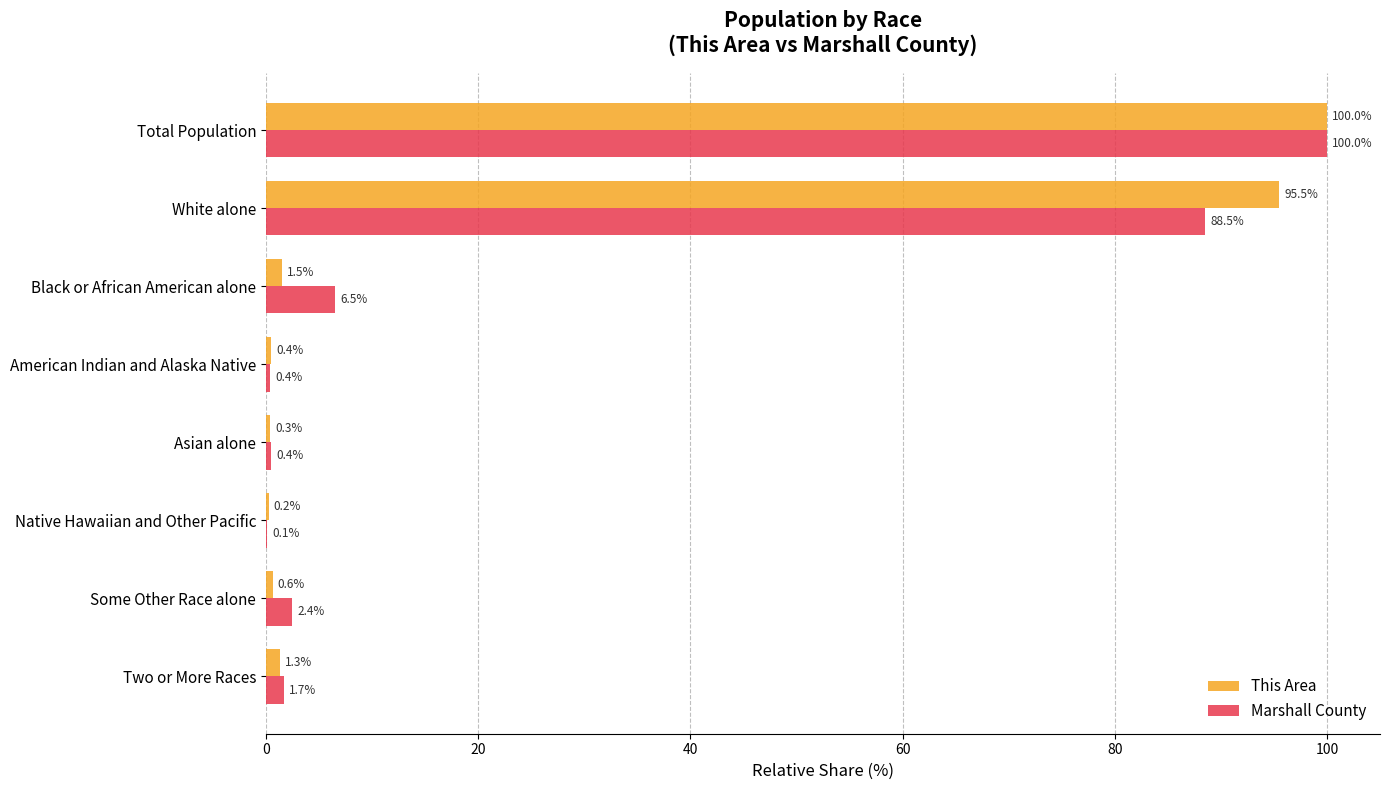

What is the greatest value displayed?

100.0